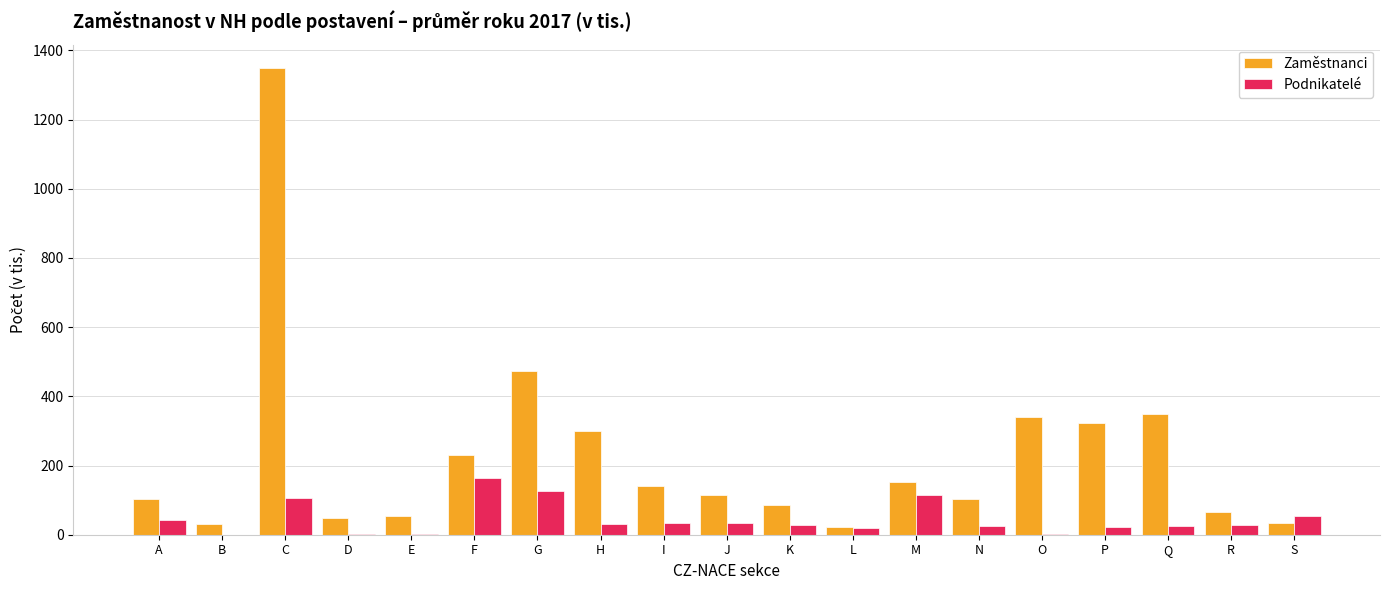

What is the sum of all Zaměstnanci values?

4320.5